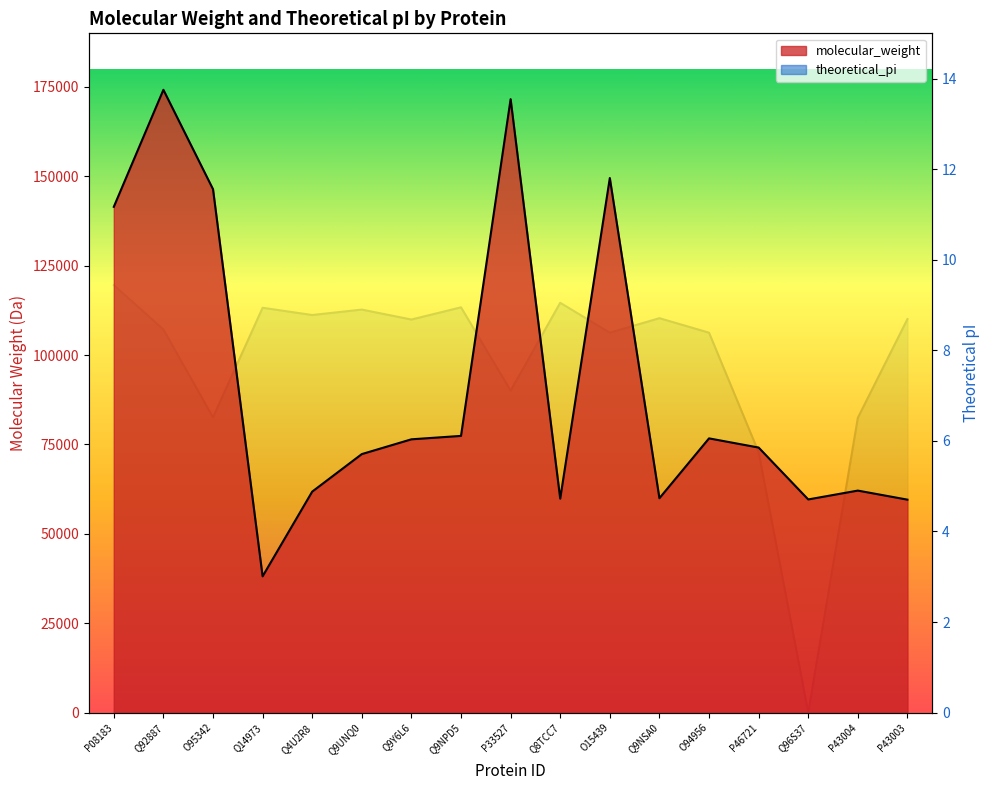

What is the spread (max minus min) of values at Q14973?

38109.7